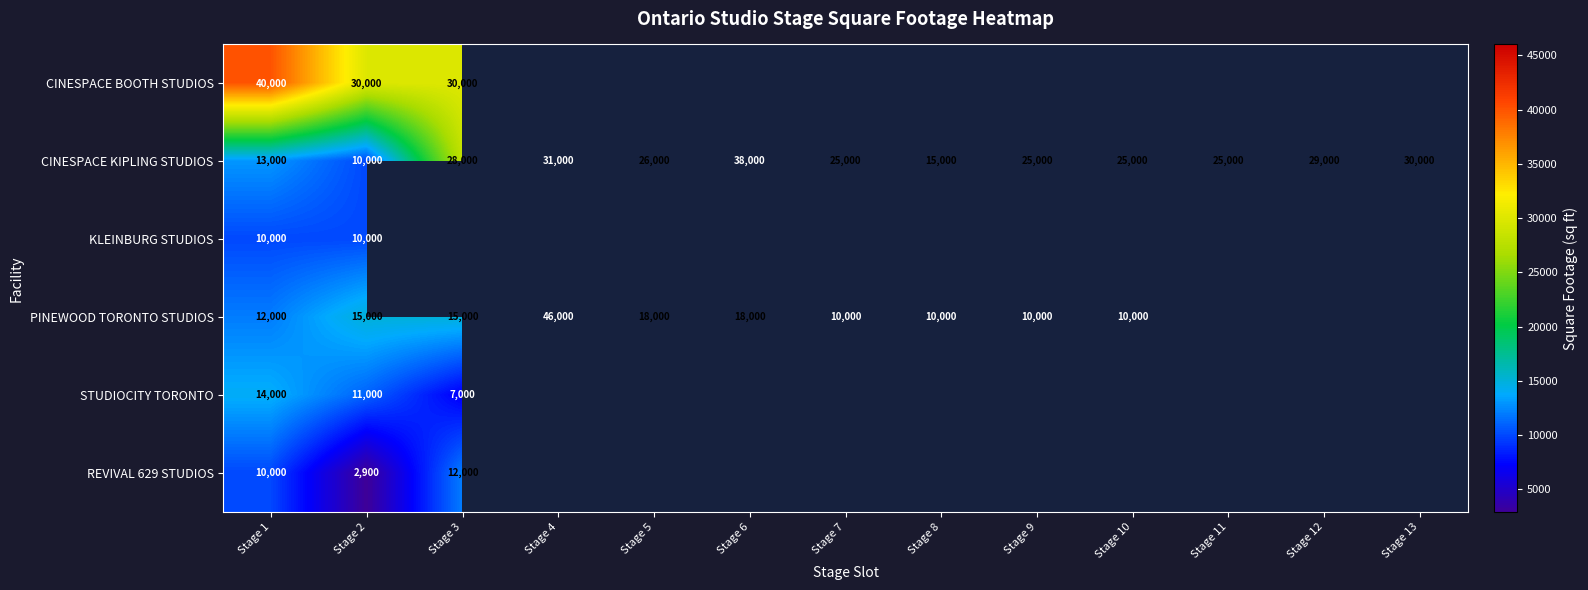

The value of CINESPACE KIPLING STUDIOS at Stage 12 is 51351.9. True or false?

False